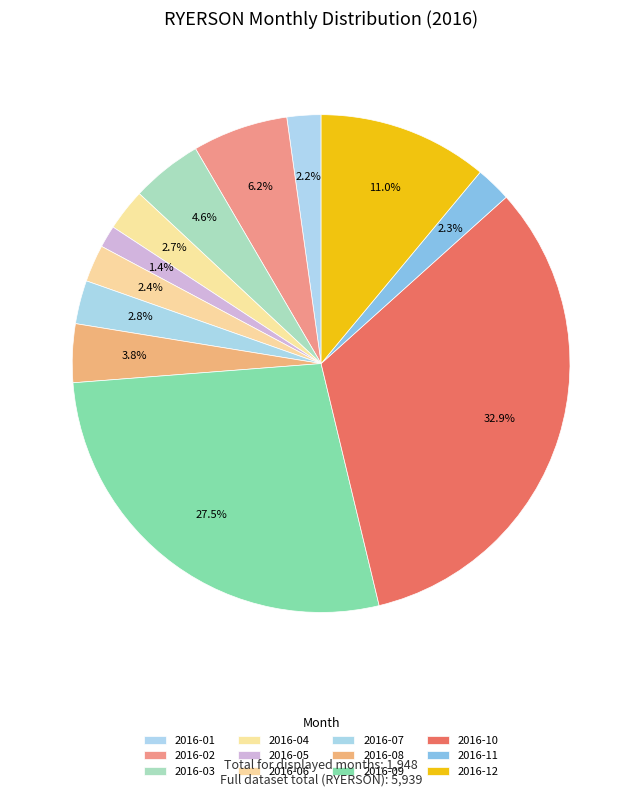

How many segments does this pie chart have?

12